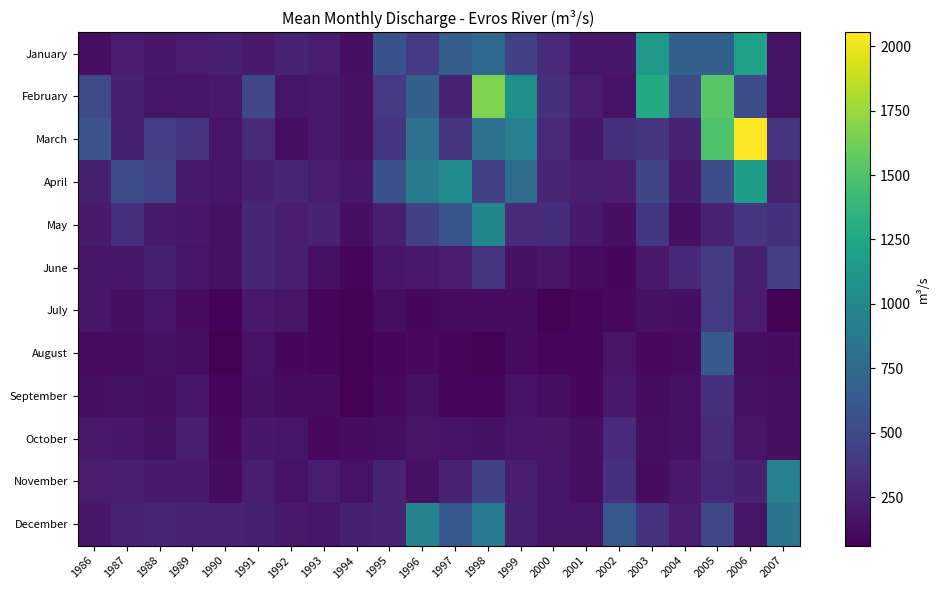

At which category does the chart reach its minimum across all series?

1994